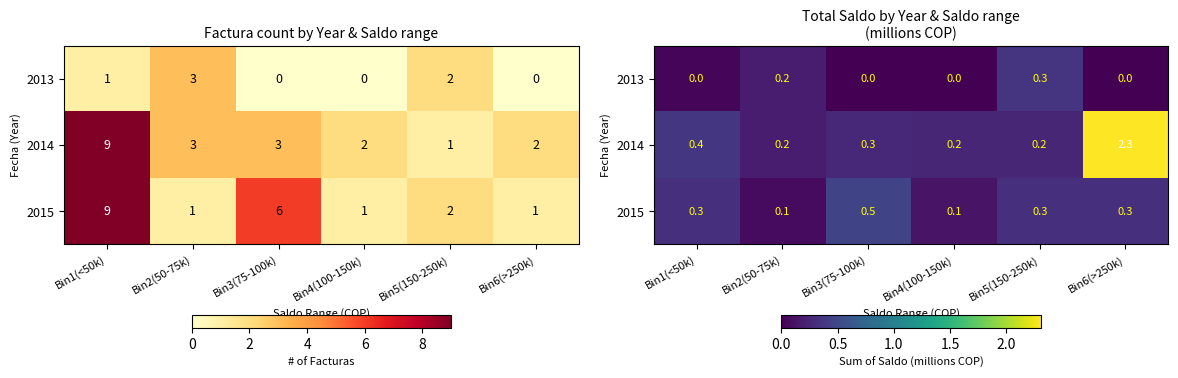

What is the difference between the 2013 values at Bin2(50-75k) and Bin4(100-150k)?

0.2